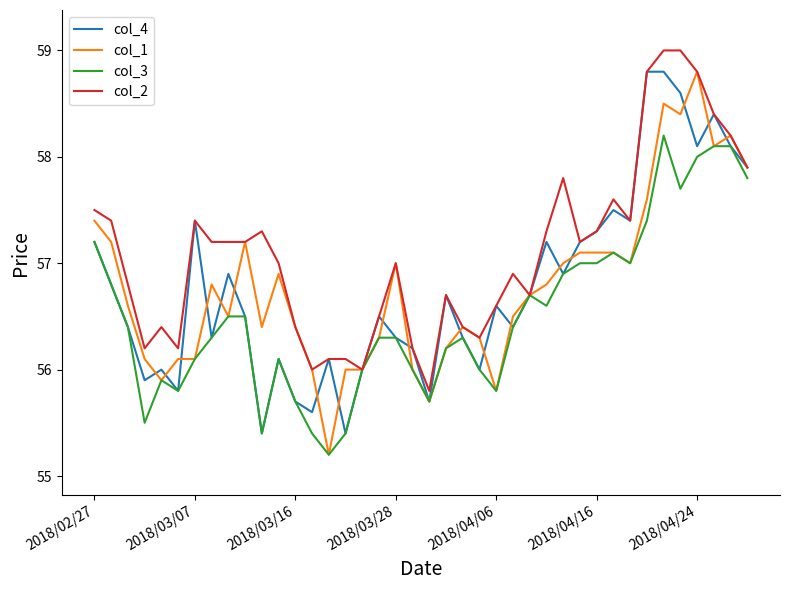

What is the smallest value displayed?

55.2